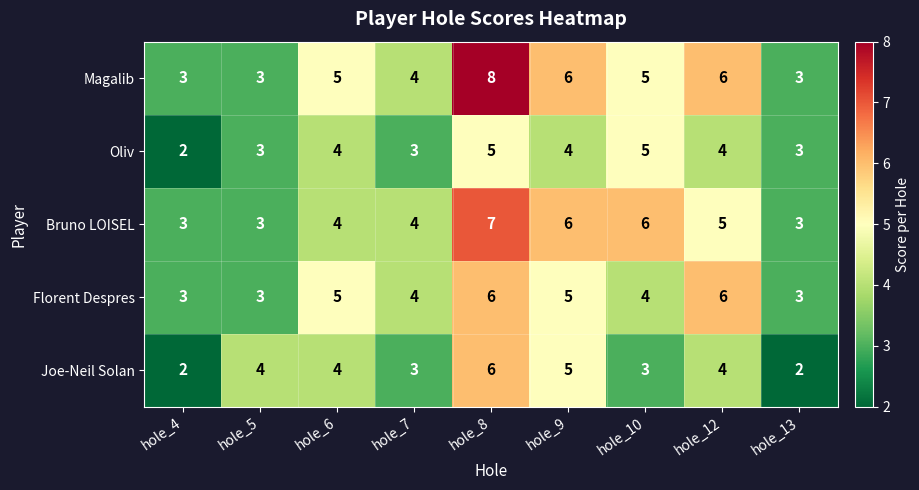

What is the average value of the Florent Despres series?

4